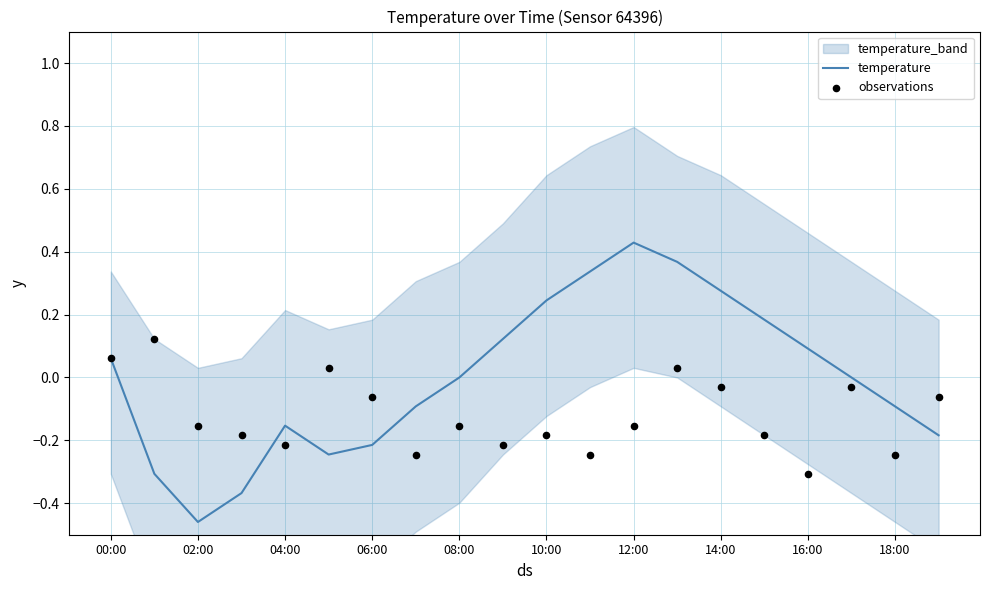

At how many categories does at least one series exceed 0?

11